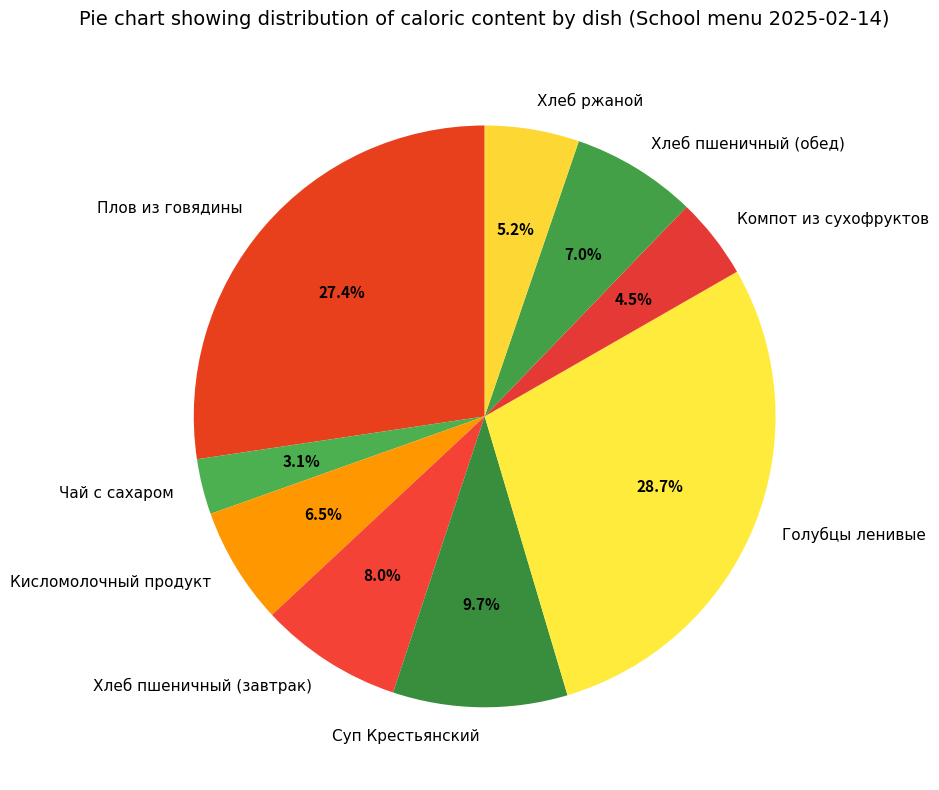

To the nearest percent, what portion does Хлеб ржаной represent?

5%